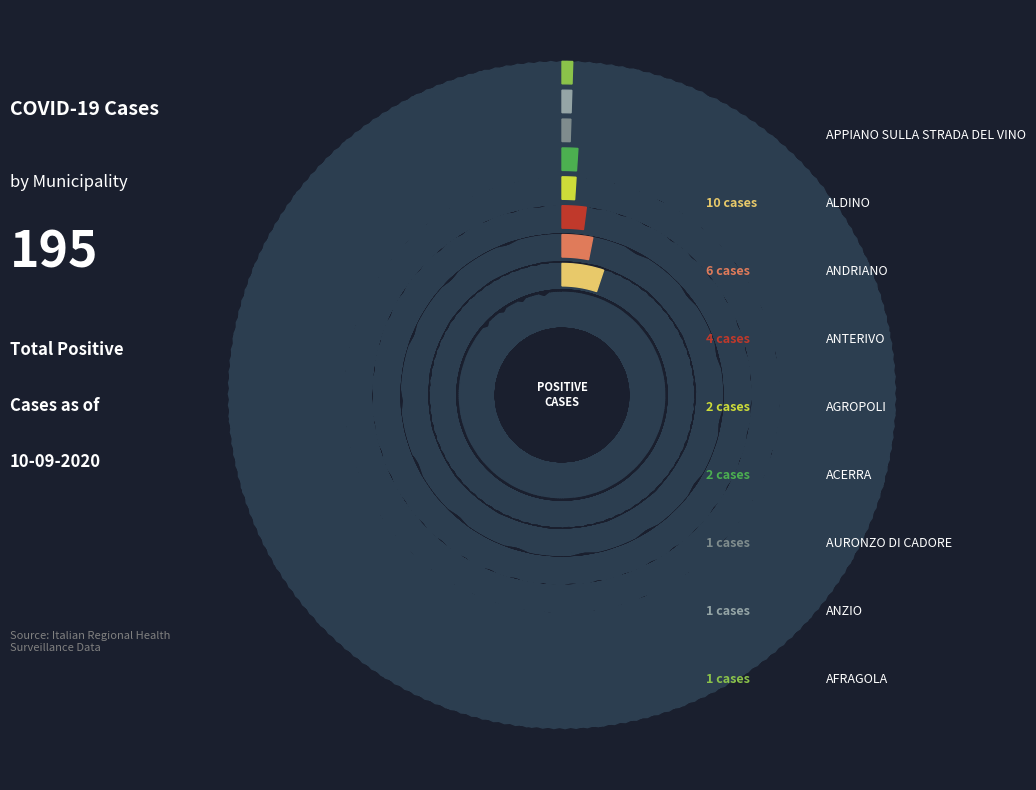

The ANZIO slice represents 11% of the pie. True or false?

False